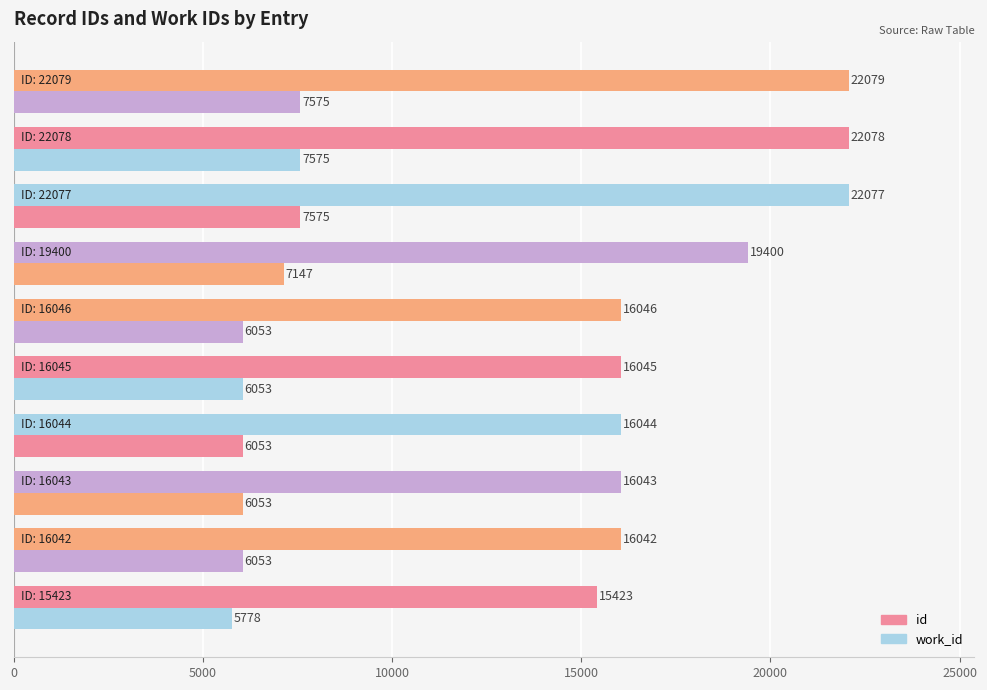

Rank the series by their average value, from highest to lowest.

id, work_id